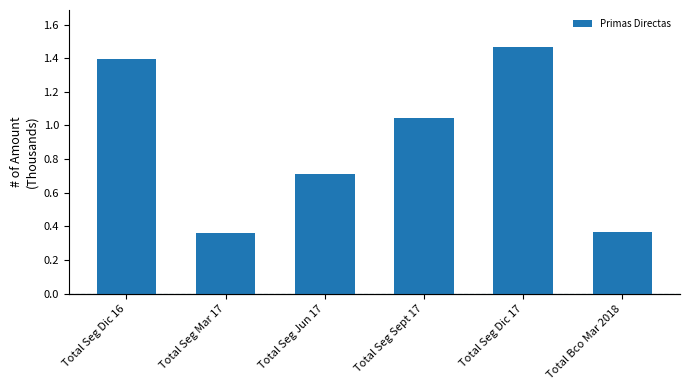

List the labels in order of value, smallest first.

Total Seg Mar 17, Total Bco Mar 2018, Total Seg Jun 17, Total Seg Sept 17, Total Seg Dic 16, Total Seg Dic 17